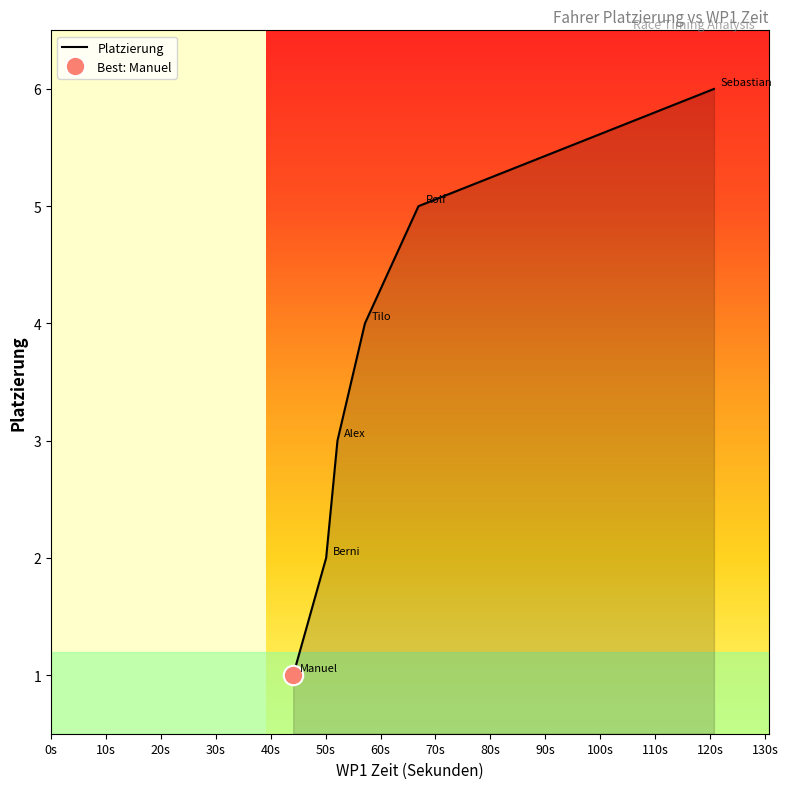

Read the value at Alex.

3